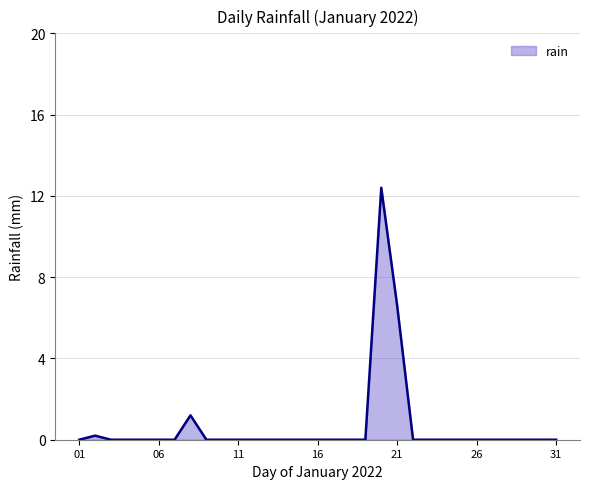

What is the greatest value displayed?

12.4